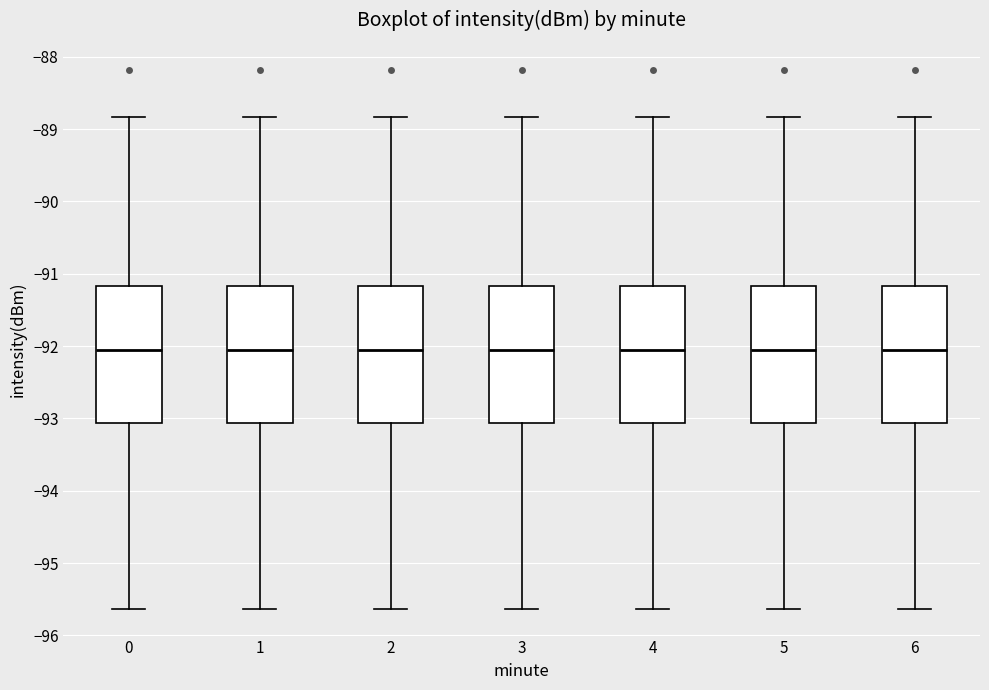

Reading left to right, read every box against the y-axis: the position of its median line, the range the box covers, and the ends of its whiskers. The values are not printed on the chart, so give them approximately, as read against the axis.

0: median -92.1, box -93.1 to -91.2, whiskers -95.6 to -88.8
1: median -92.1, box -93.1 to -91.2, whiskers -95.6 to -88.8
2: median -92.1, box -93.1 to -91.2, whiskers -95.6 to -88.8
3: median -92.1, box -93.1 to -91.2, whiskers -95.6 to -88.8
4: median -92.1, box -93.1 to -91.2, whiskers -95.6 to -88.8
5: median -92.1, box -93.1 to -91.2, whiskers -95.6 to -88.8
6: median -92.1, box -93.1 to -91.2, whiskers -95.6 to -88.8